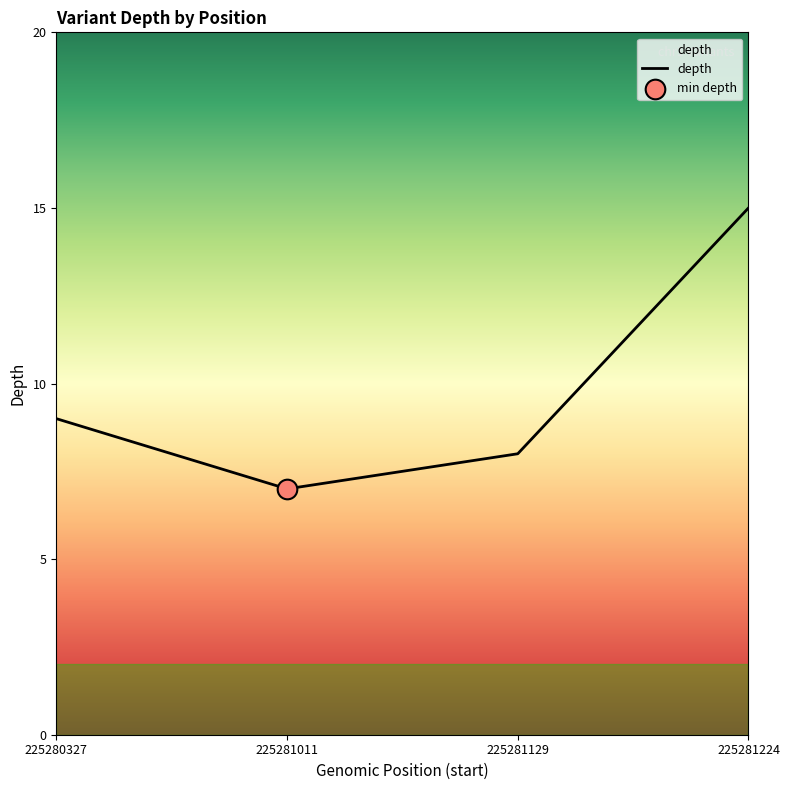

What is the ratio of the value at 225281224 to the value at 225281011?

2.1